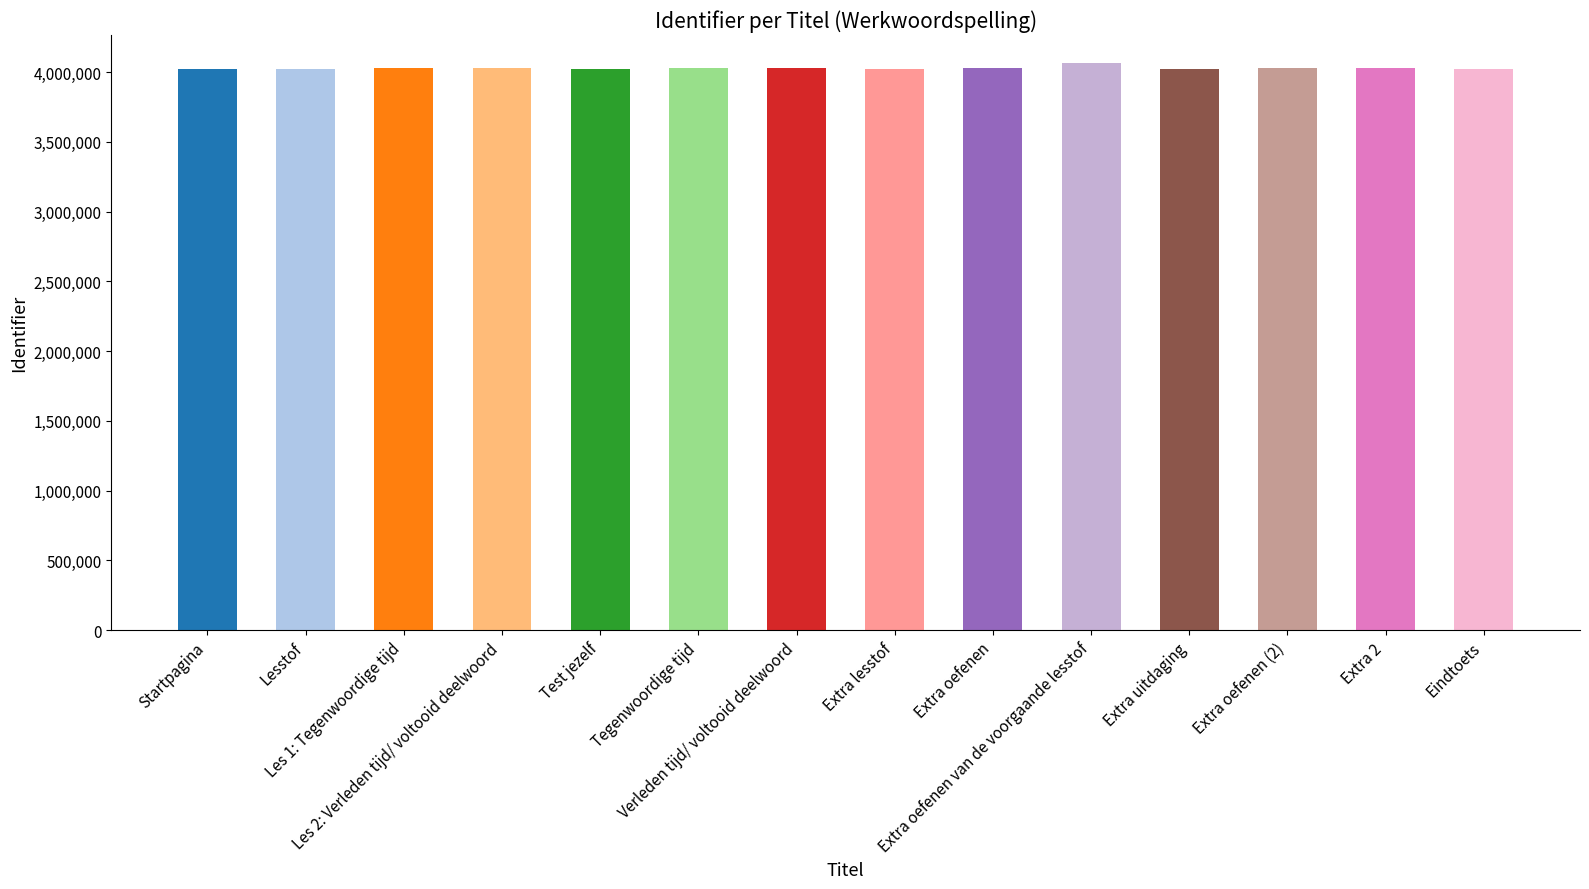

What is the change in value from Verleden tijd/ voltooid deelwoord to Extra oefenen van de voorgaande lesstof?

+36784